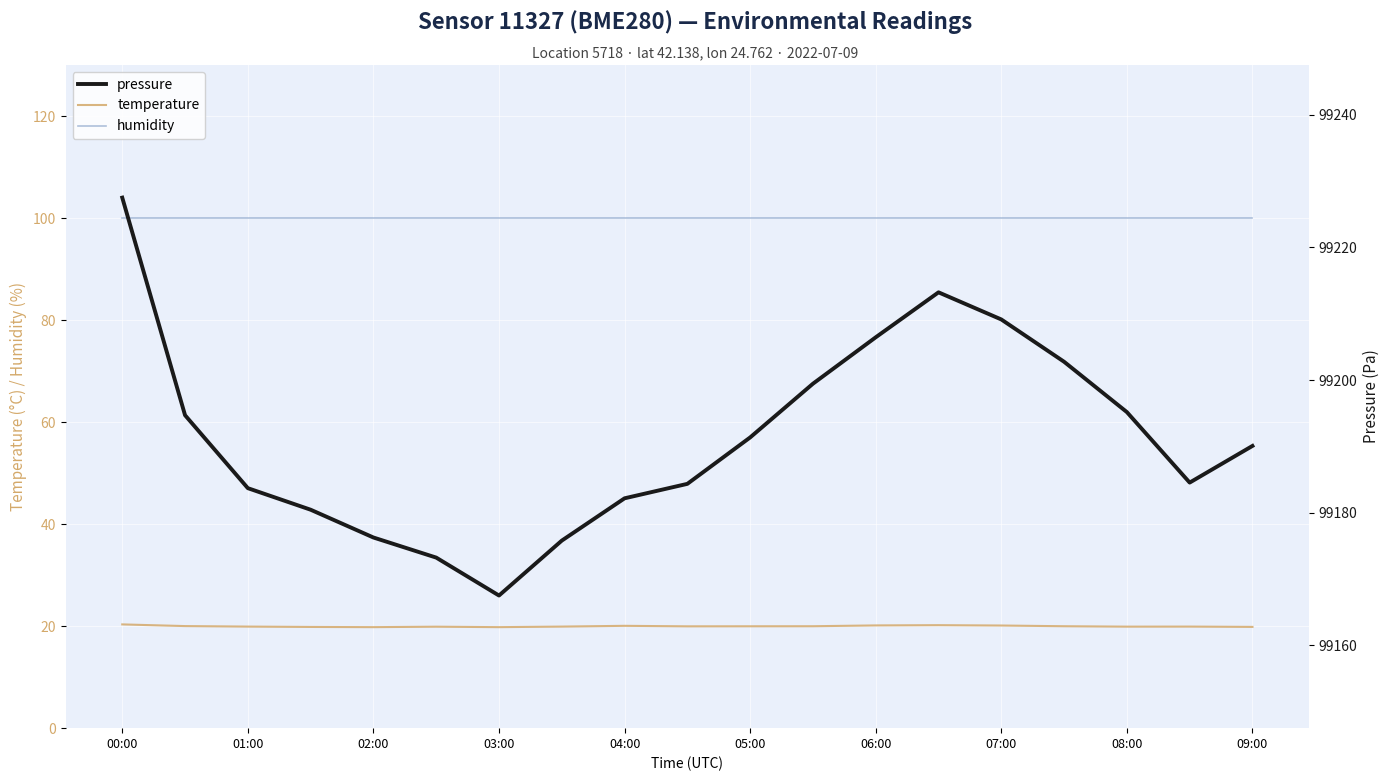

What are all the series names shown in the legend?

humidity, temperature, pressure